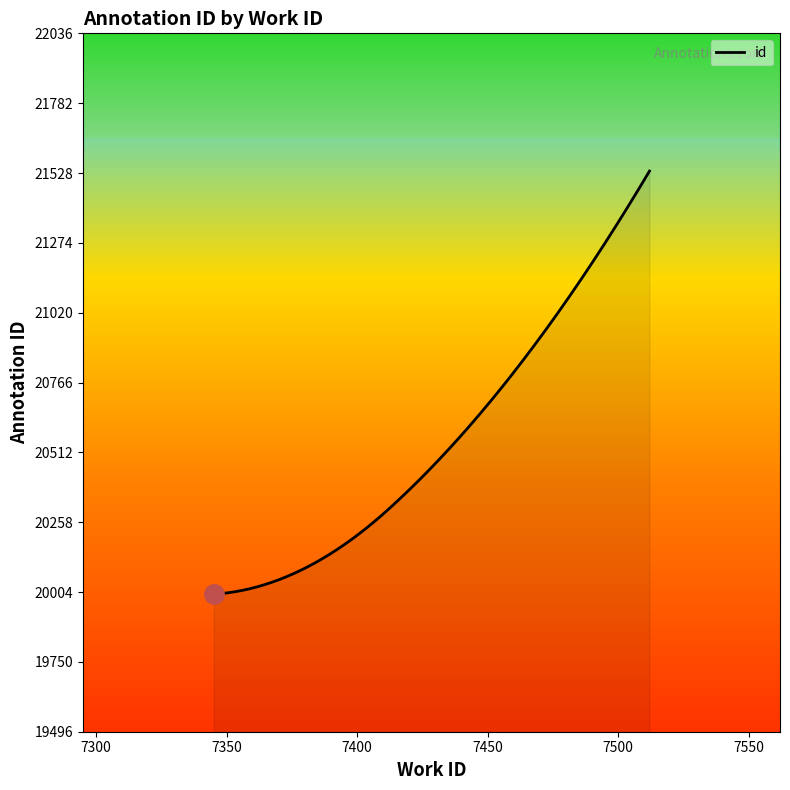

What is the minimum value shown in the chart?

19996.0